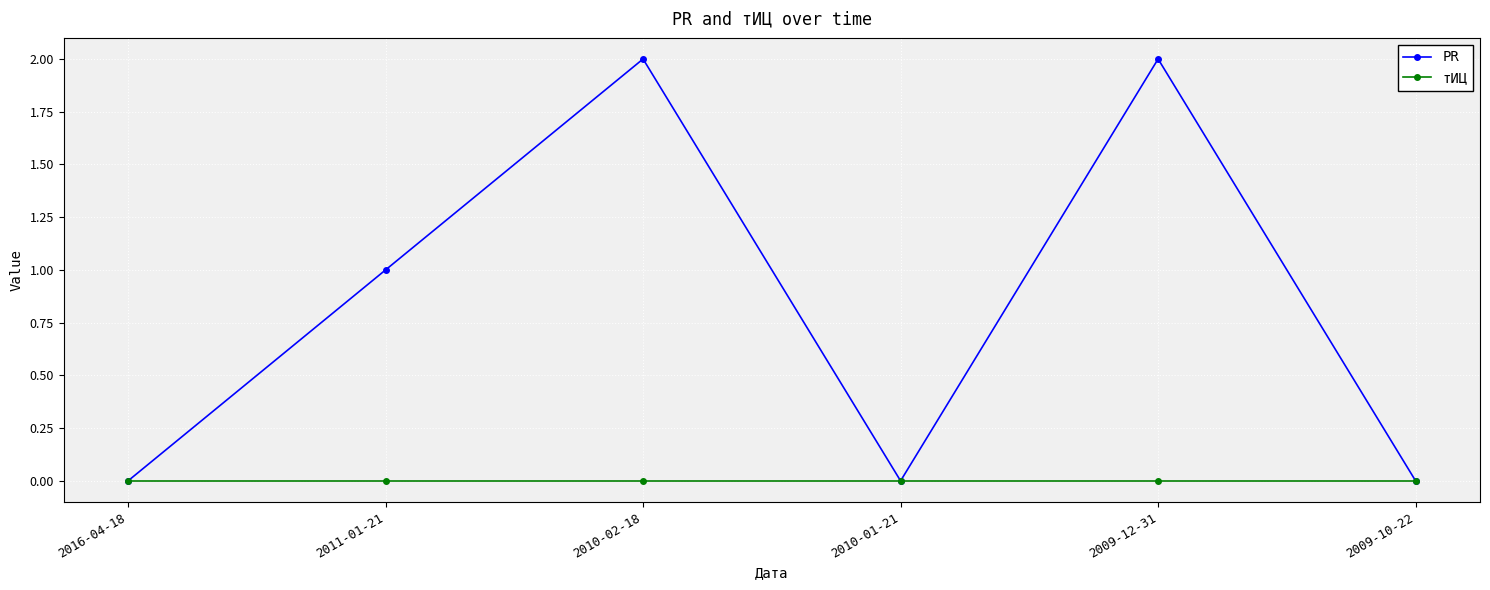

Reading right to left, what are all the values shown in this chart?

PR: 2009-10-22=0	2009-12-31=2	2010-01-21=0	2010-02-18=2	2011-01-21=1	2016-04-18=0
тИЦ: 2009-10-22=0	2009-12-31=0	2010-01-21=0	2010-02-18=0	2011-01-21=0	2016-04-18=0